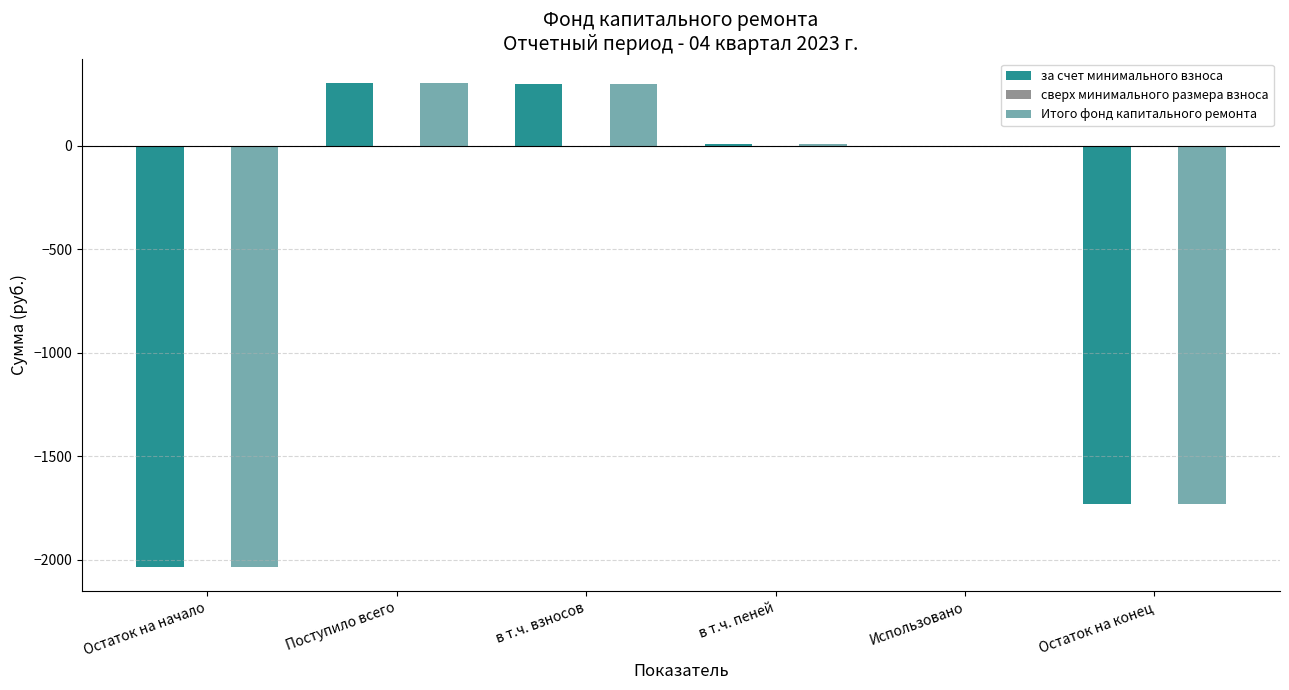

What is the highest value of the Итого фонд капитального ремонта series?

304.0